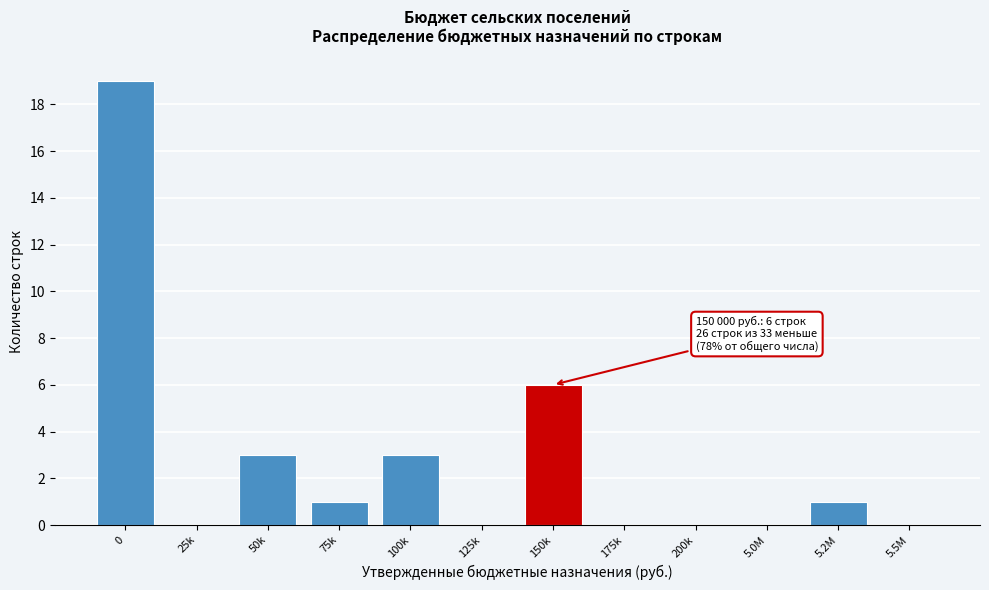

Reading left to right, list all the values displayed in this chart.

0=19	25k=0	50k=3	75k=1	100k=3	125k=0	150k=6	175k=0	200k=0	5.0M=0	5.2M=1	5.5M=0